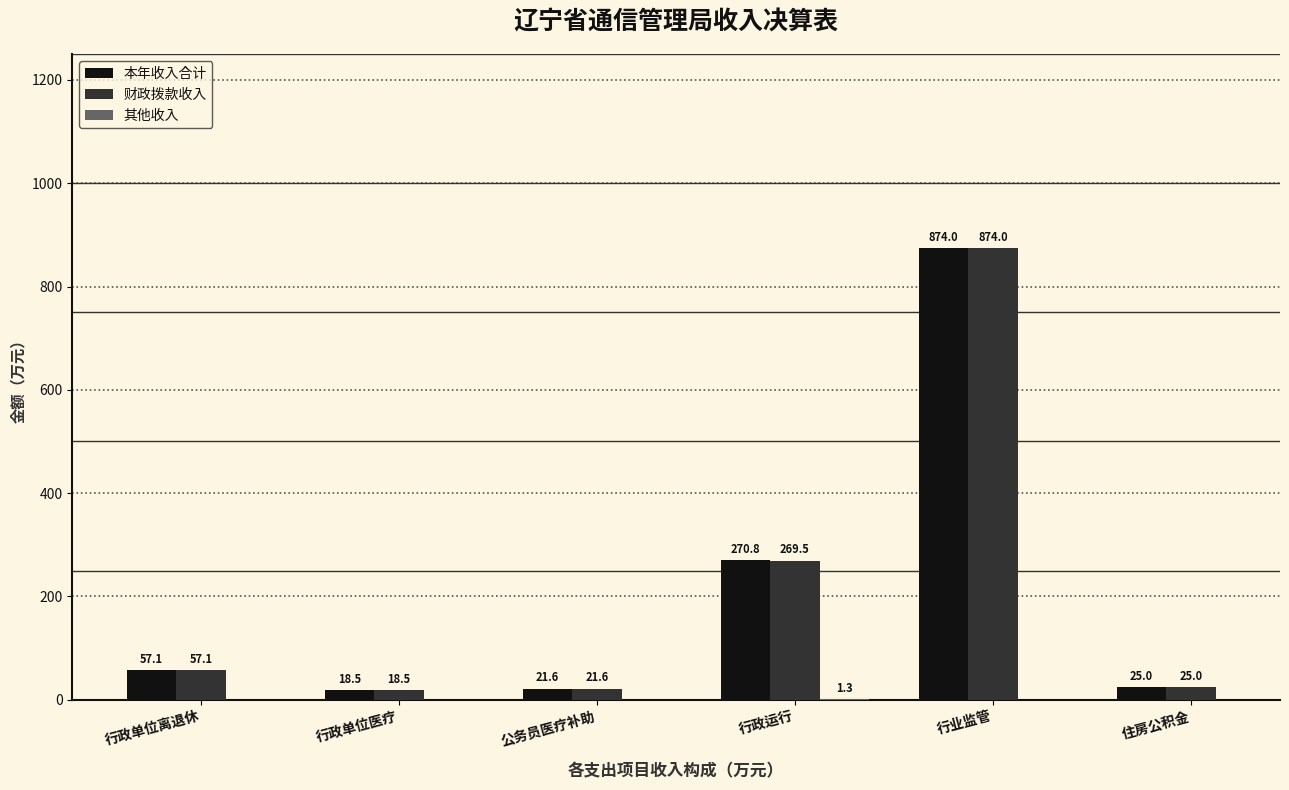

What is the difference between the 财政拨款收入 values at 行业监管 and 公务员医疗补助?

852.4